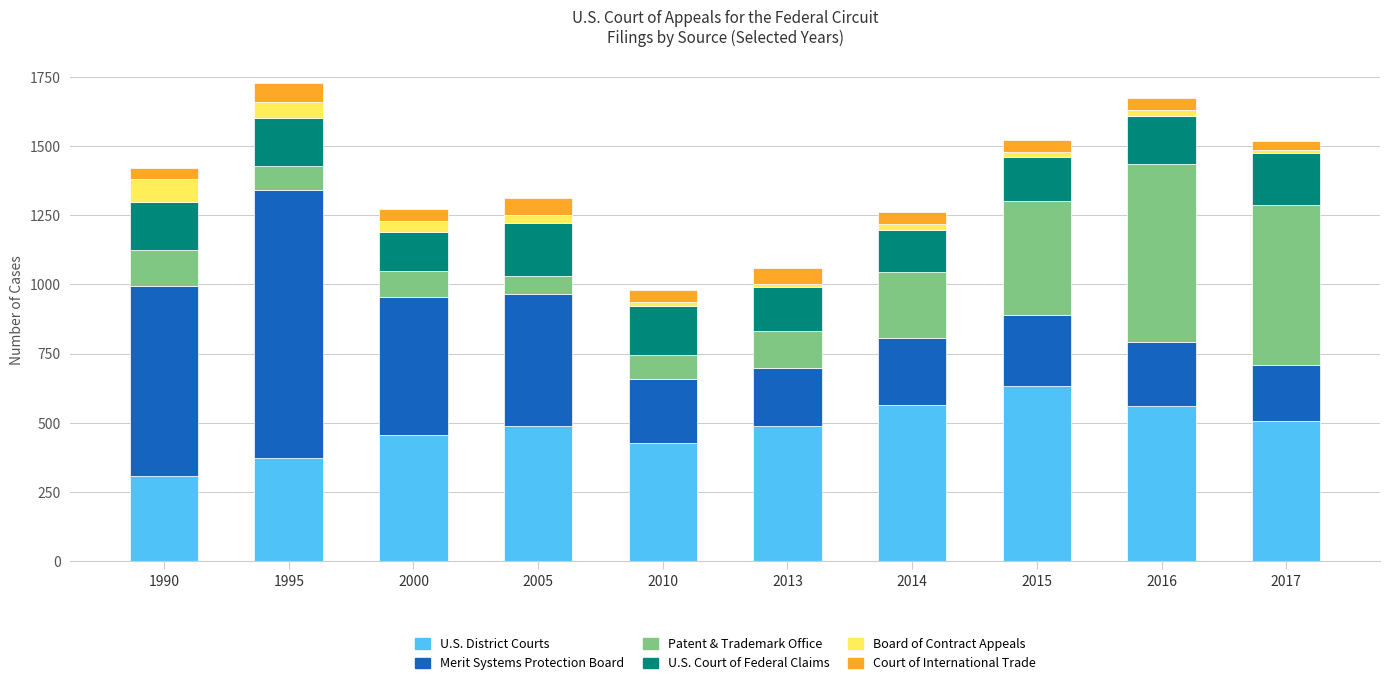

What is the highest value of the U.S. District Courts series?

632